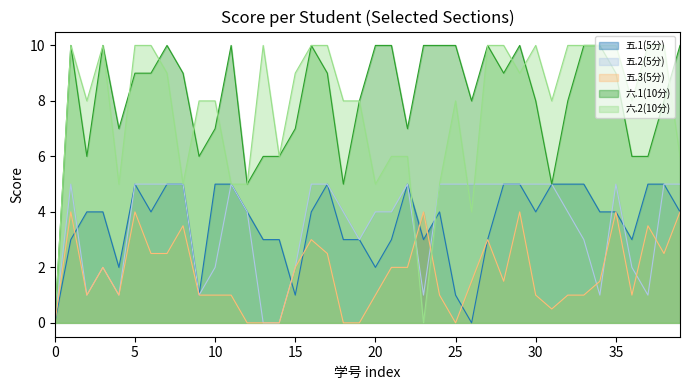

At how many categories does at least one series exceed 4?

39